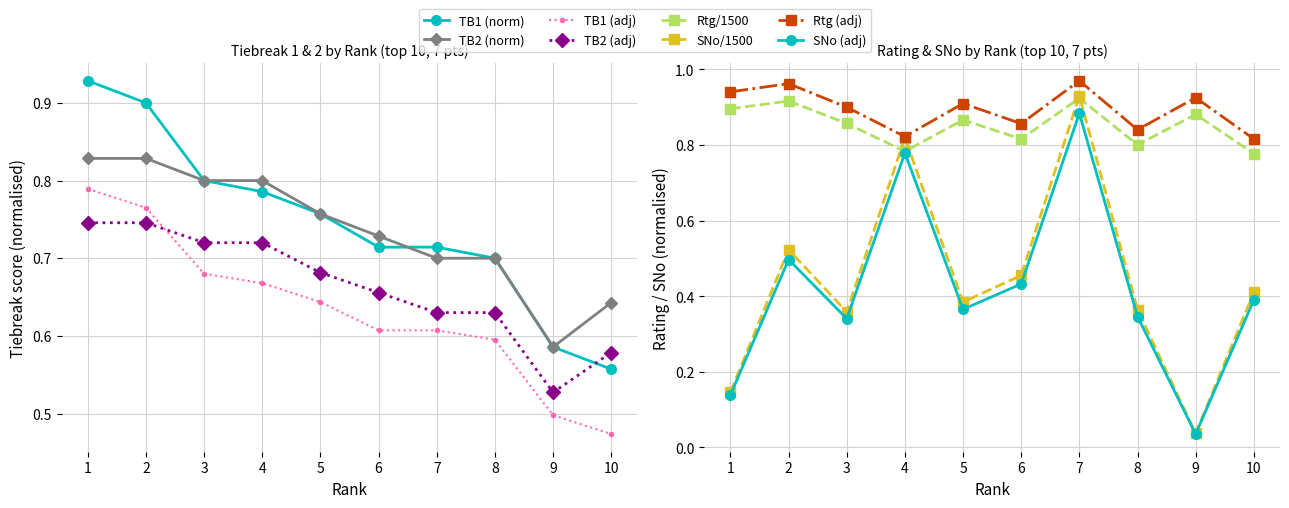

Which category has the lowest value in the TB1 (top 10) series?

10